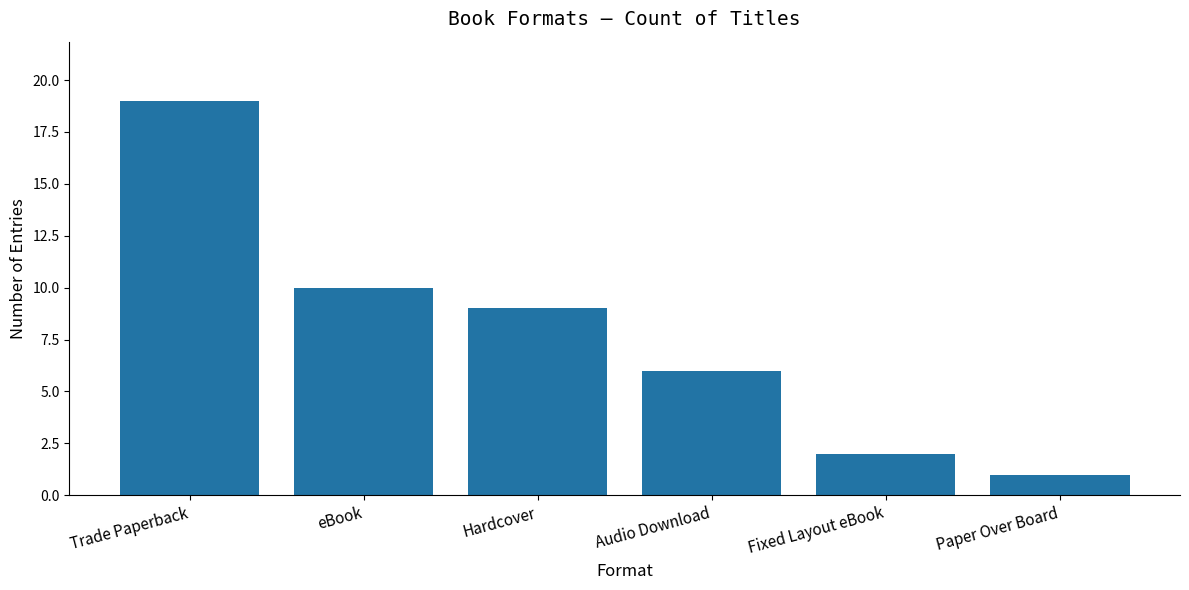

How many data points does each series have?

6